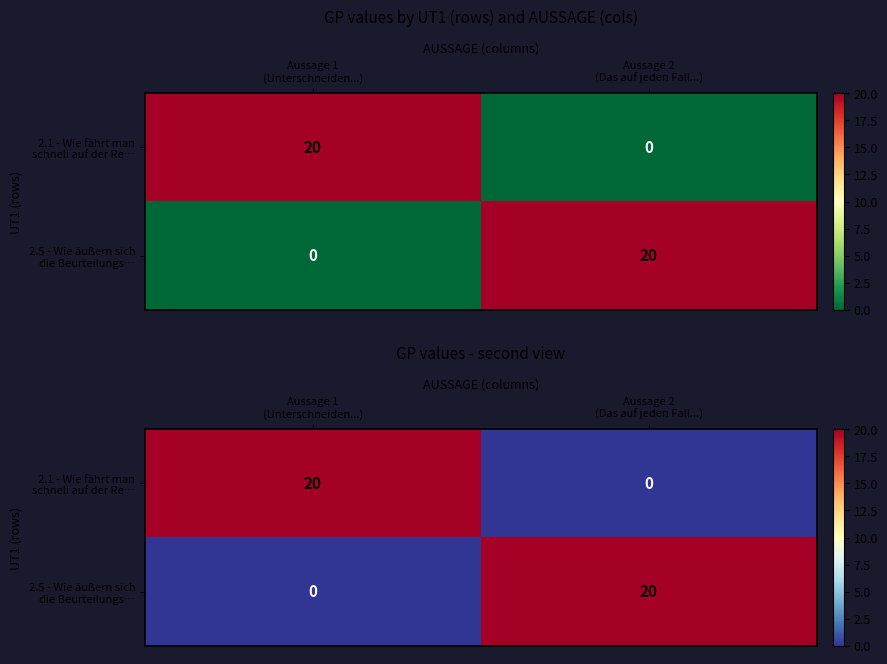

Which has a higher value, Aussage 2
(Das auf jeden Fall...) or Aussage 1
(Unterschneiden...)?

Aussage 1
(Unterschneiden...)